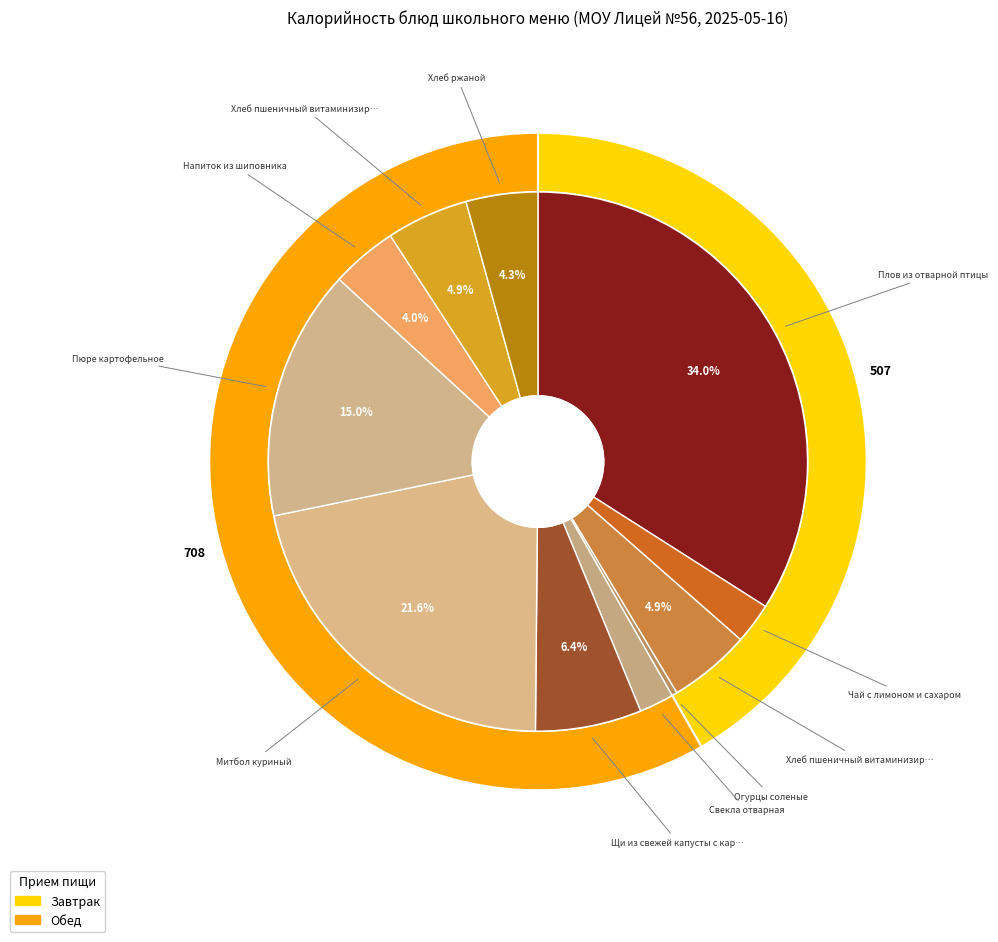

Count the number of slices in the pie.

11